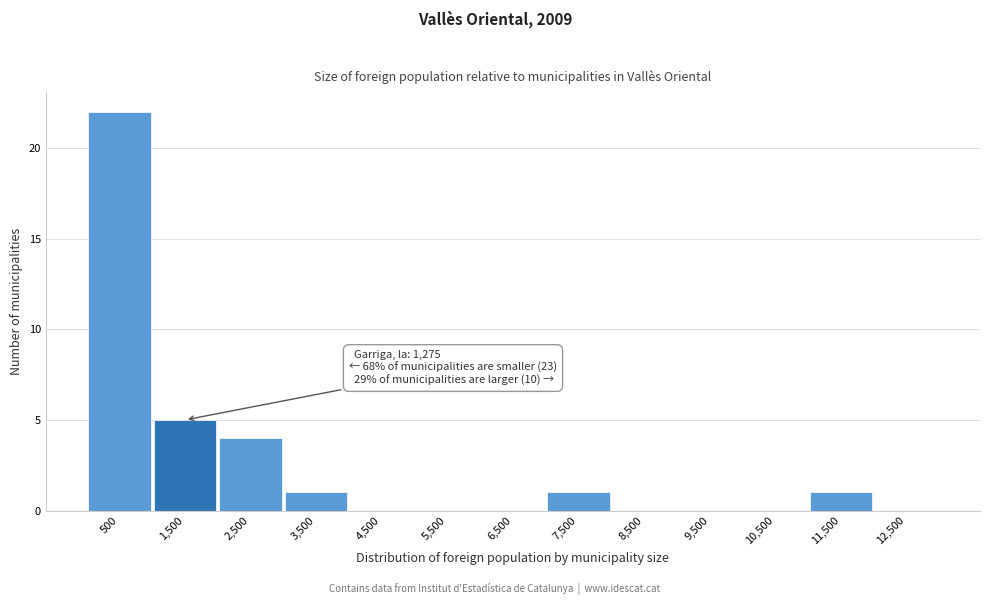

Which range on the x-axis has the tallest bar?

0 to 1000